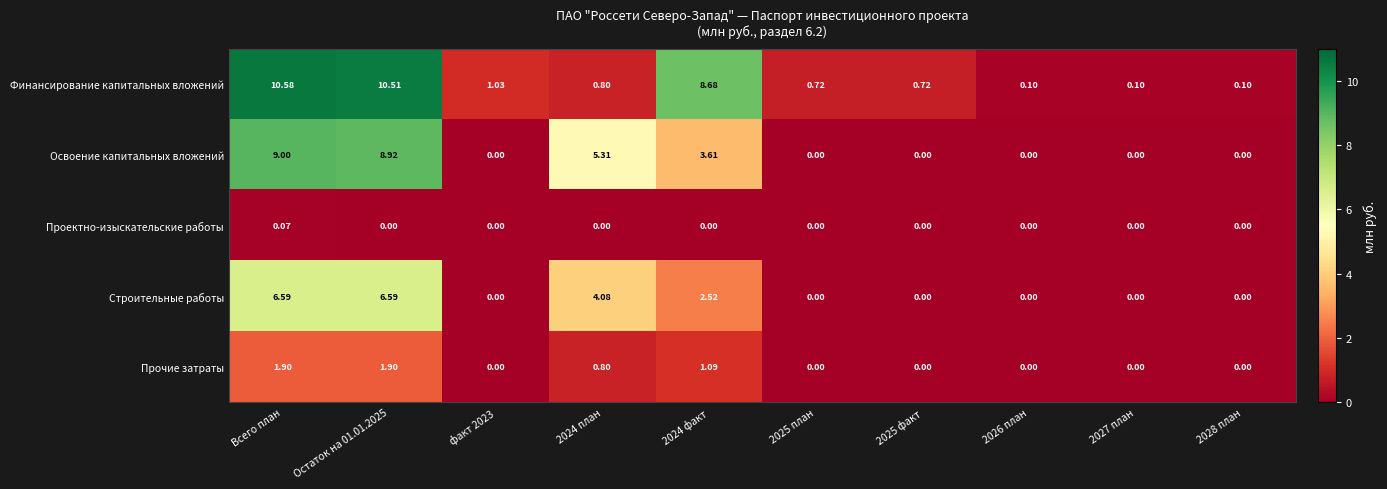

Rank the series by their maximum value, from lowest to highest.

Проектно-изыскательские работы, Прочие затраты, Строительные работы, Освоение капитальных вложений, Финансирование капитальных вложений